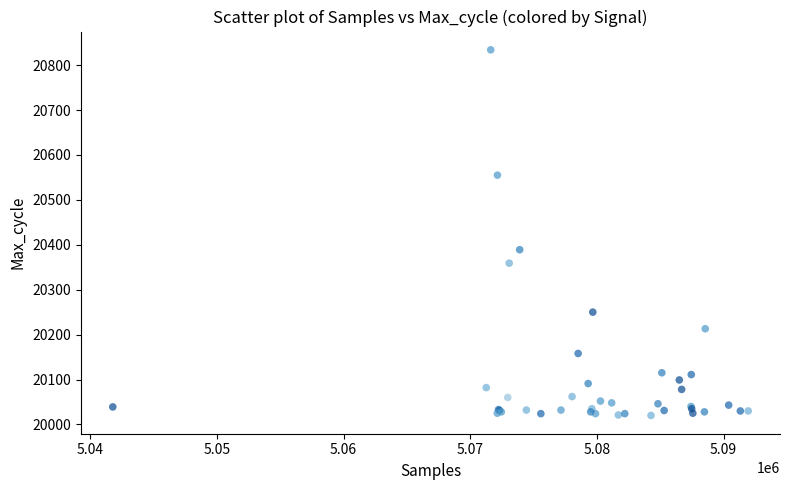

What Y value in the scatter plot is closest to 20427?

20389